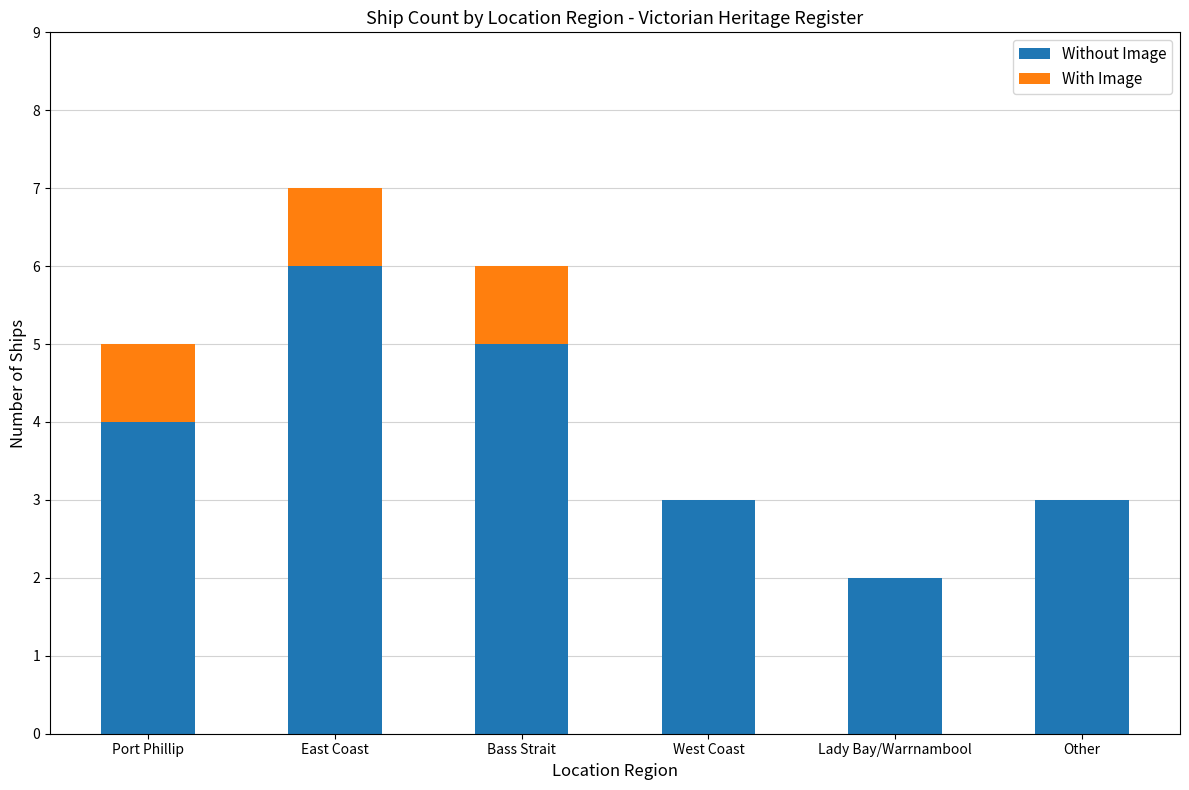

What is the total value across all series at West Coast?

3